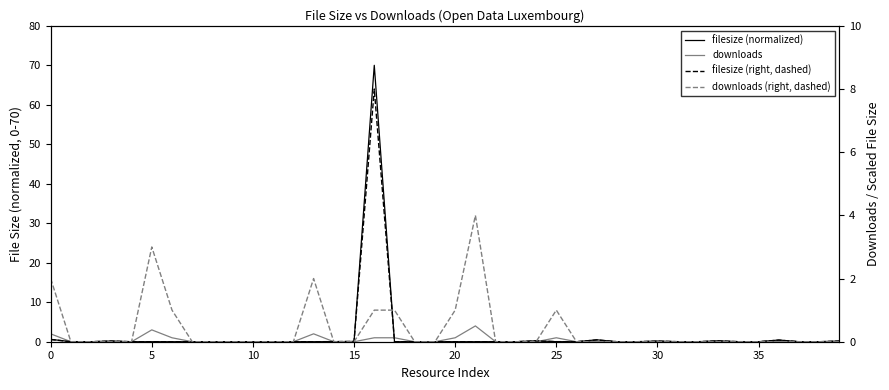

True or false: filesize (normalized) and downloads (right, dashed) intersect in this chart.

True